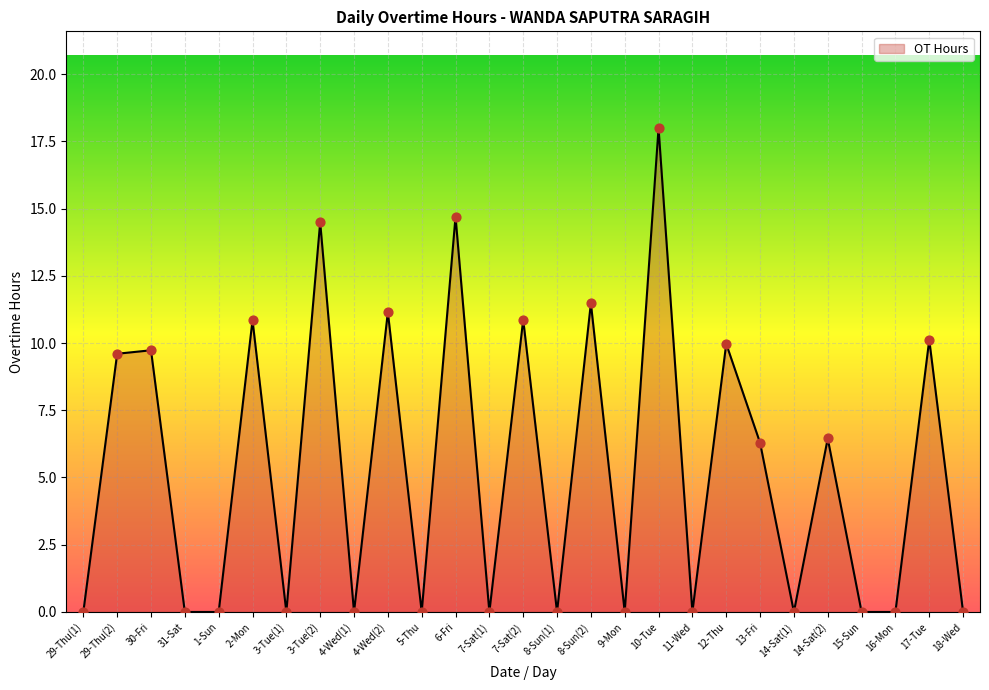

What is the change in value from 29-Thu(1) to 8-Sun(2)?

+11.5